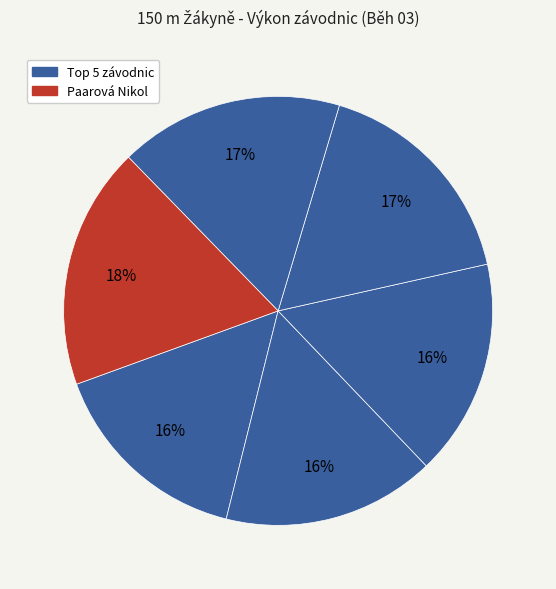

Is there a majority slice in this chart?

No